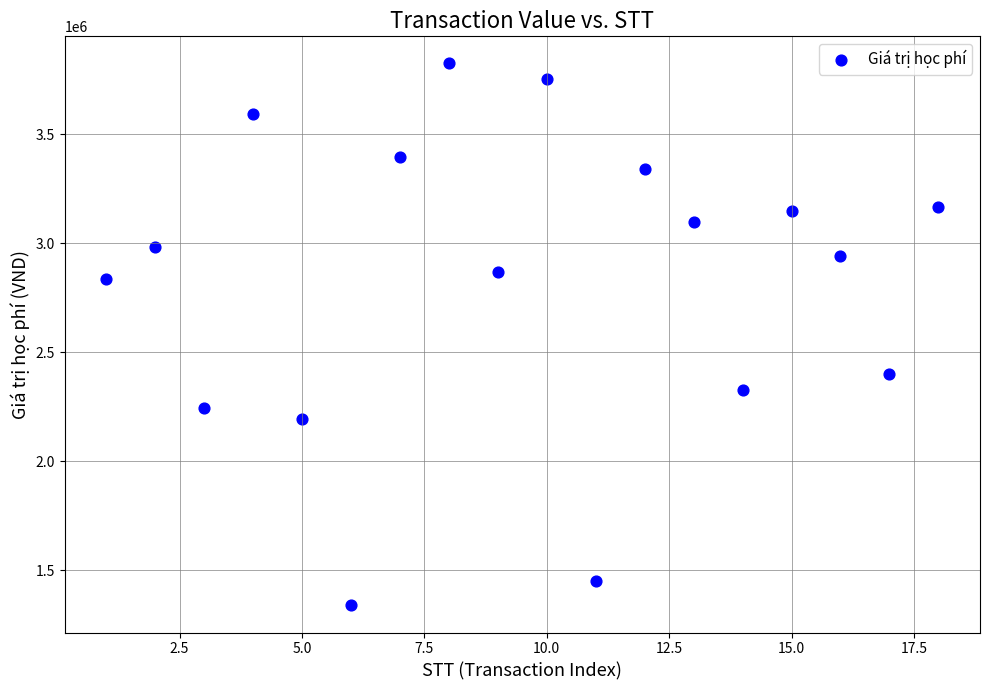

What Y value in the scatter plot is closest to 2581000?

2399000